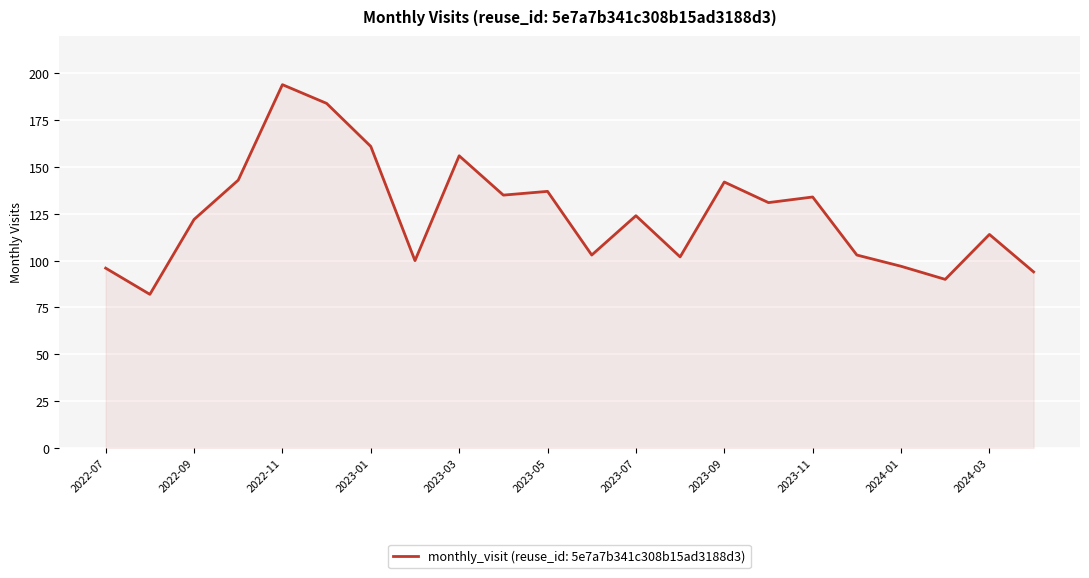

What is the greatest value displayed?

194